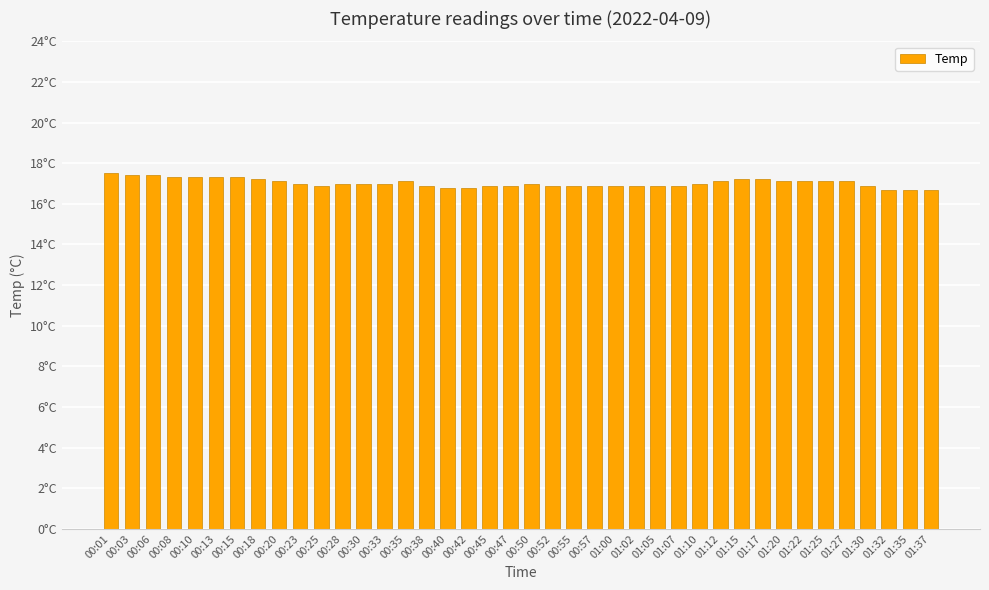

Are the bars horizontal?

No